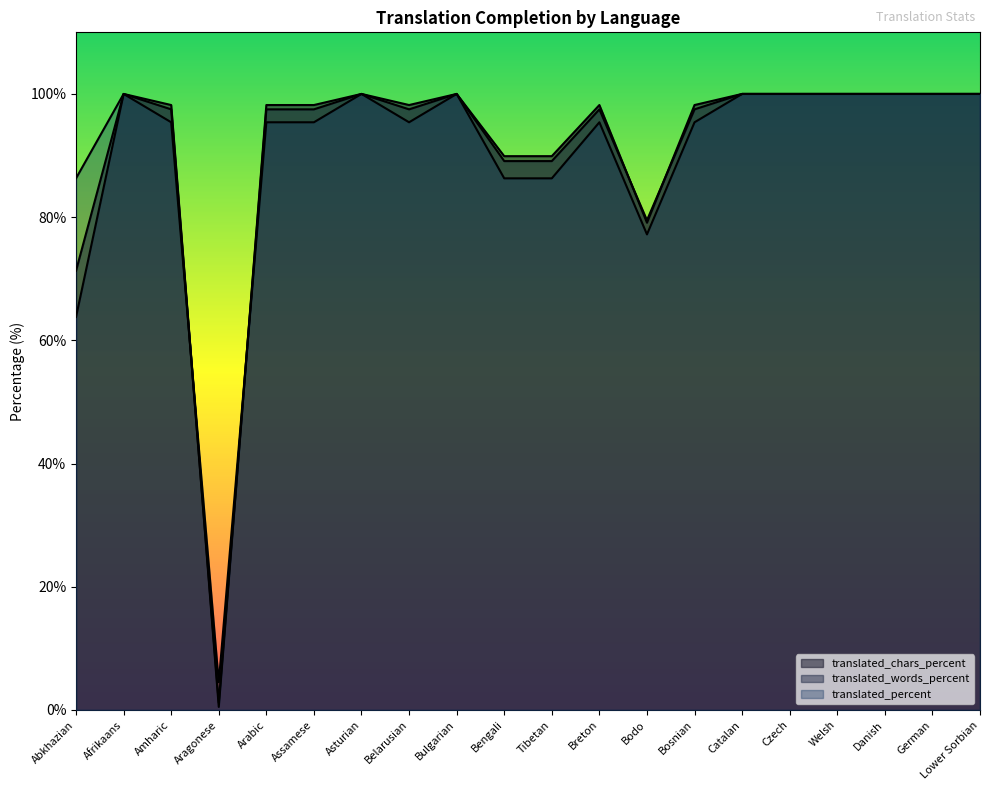

What position from the left is Breton?

12